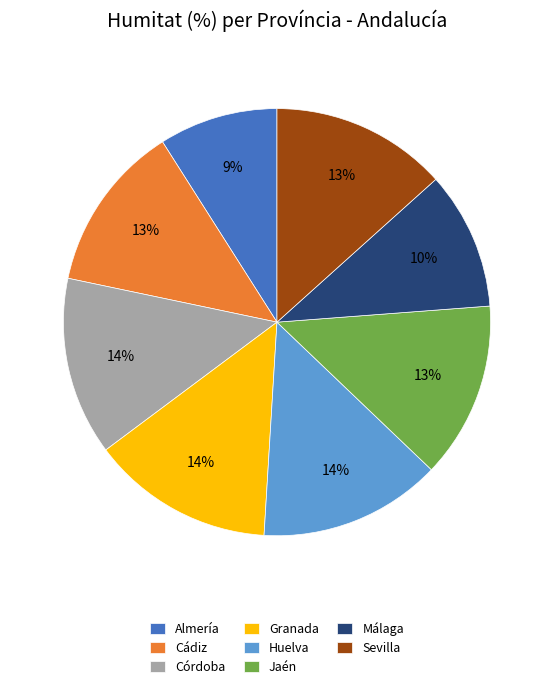

Is the sum of Sevilla and Cádiz greater than half?

No